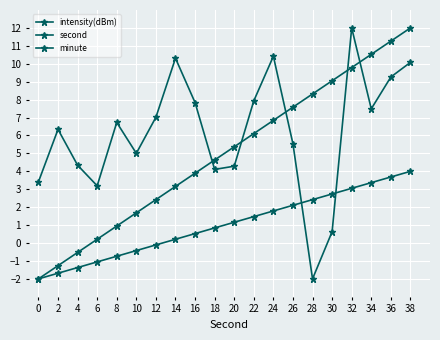

How many intersections are there between second and intensity(dBm)?

5